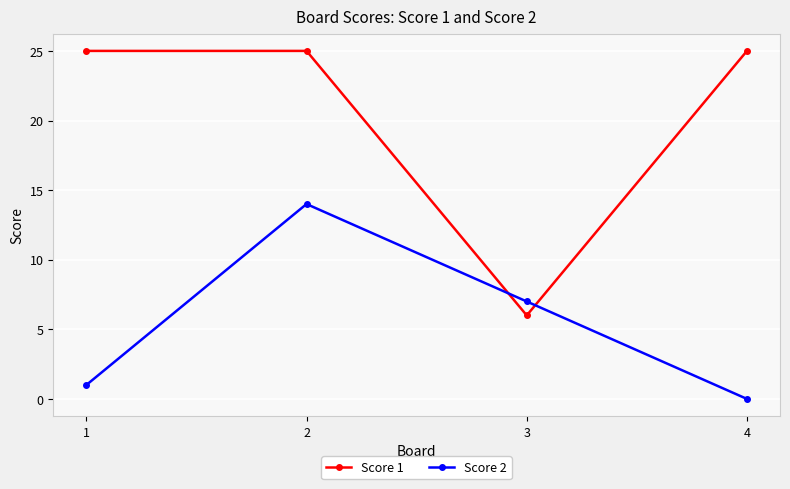

How many interior local valleys does the Score 1 series have?

1